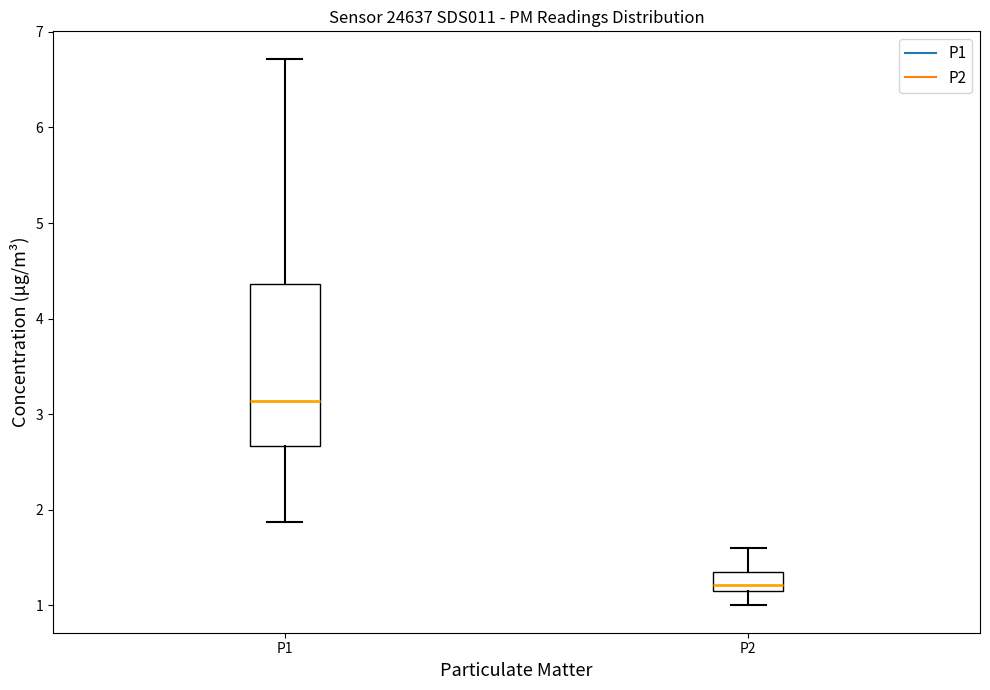

Reading left to right, transcribe this box plot: for each box, give where its median line is, the range the box spans, and where its two whiskers end, as read against the y-axis. The values are not printed on the chart, so give them approximately, as read against the axis.

P1: median 3.1, box 2.7 to 4.4, whiskers 1.9 to 6.7
P2: median 1.2 (just above the box's lower edge), box 1.2 to 1.4, whiskers 1.0 to 1.6